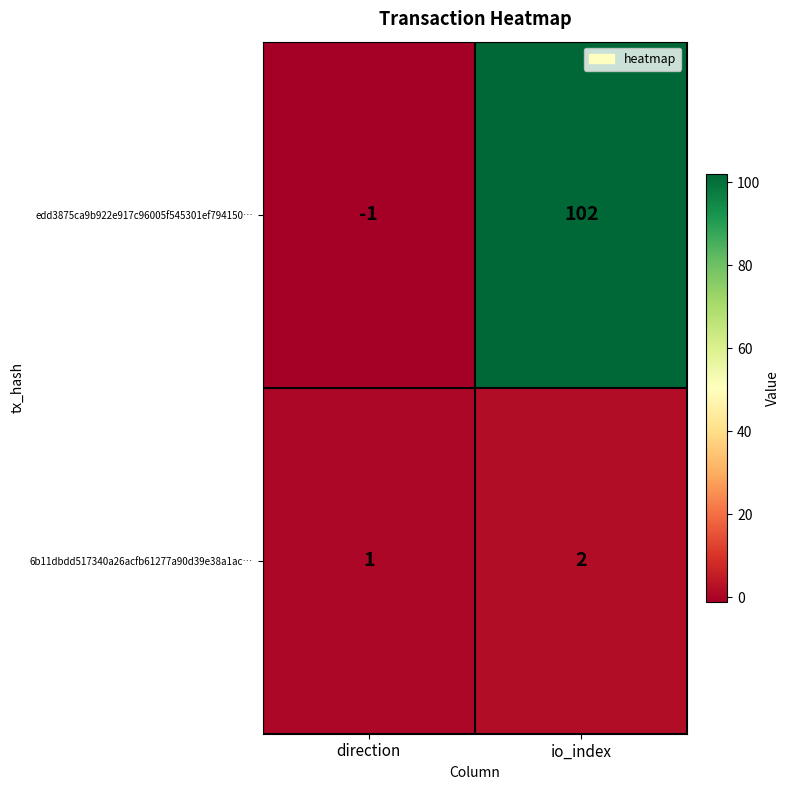

What is the difference between the highest and lowest values at direction?

2